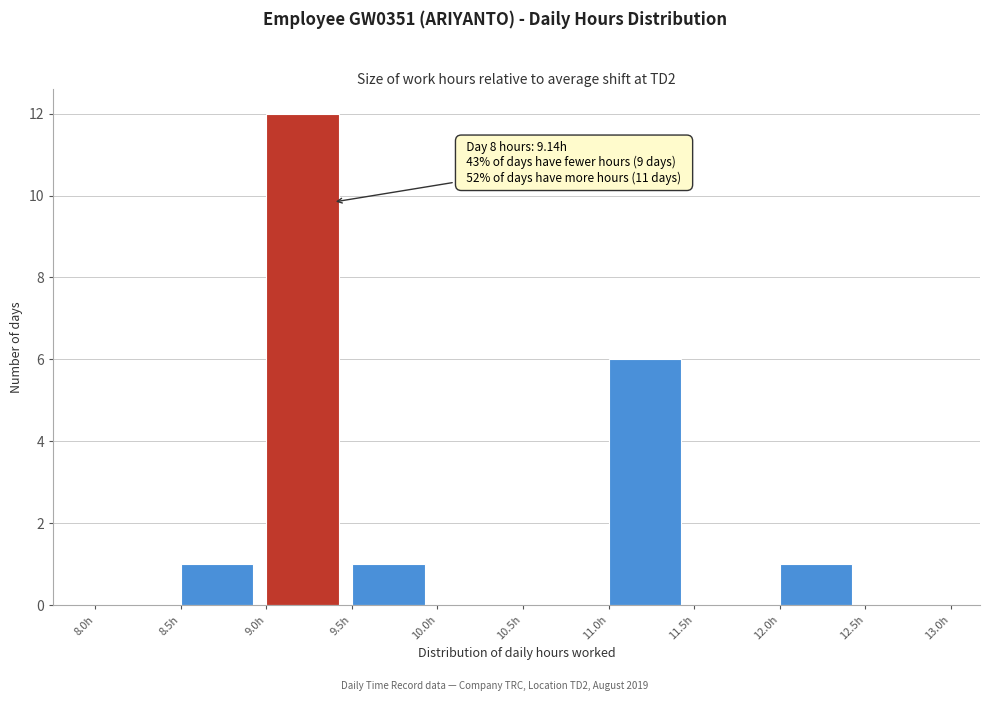

Over which range of the x-axis is the bar tallest?

9.0 to 9.5